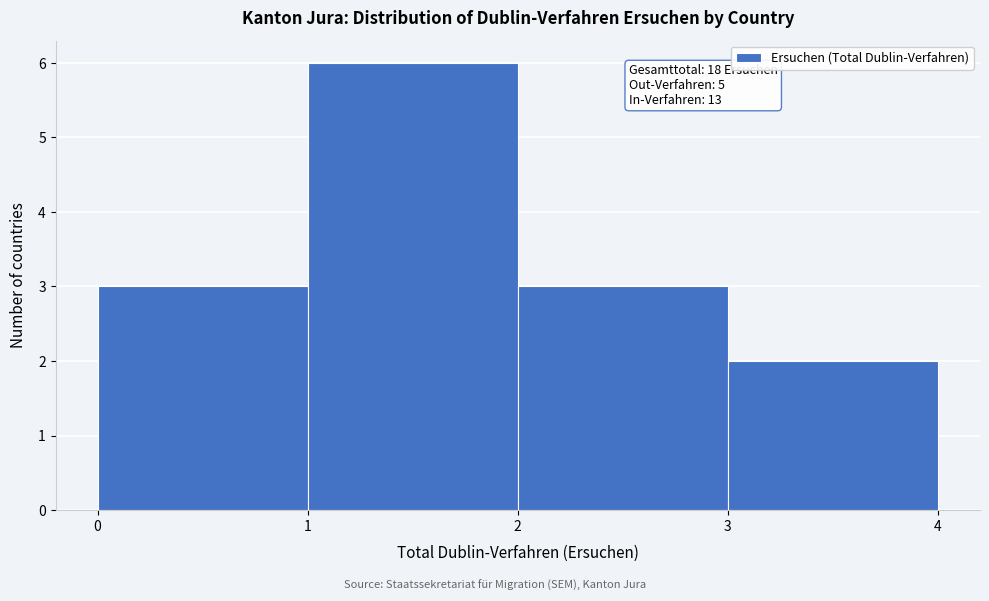

Which range on the x-axis has the tallest bar?

1 to 2